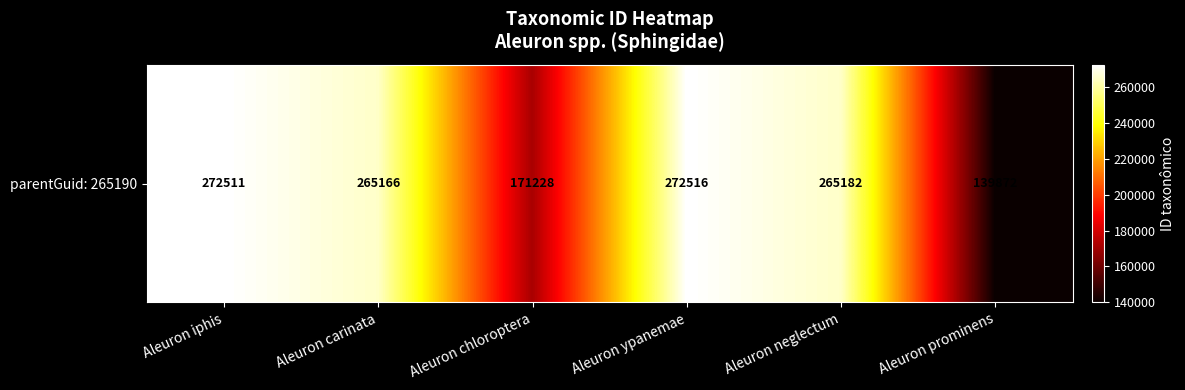

What is the difference between the maximum and second lowest values?

101288